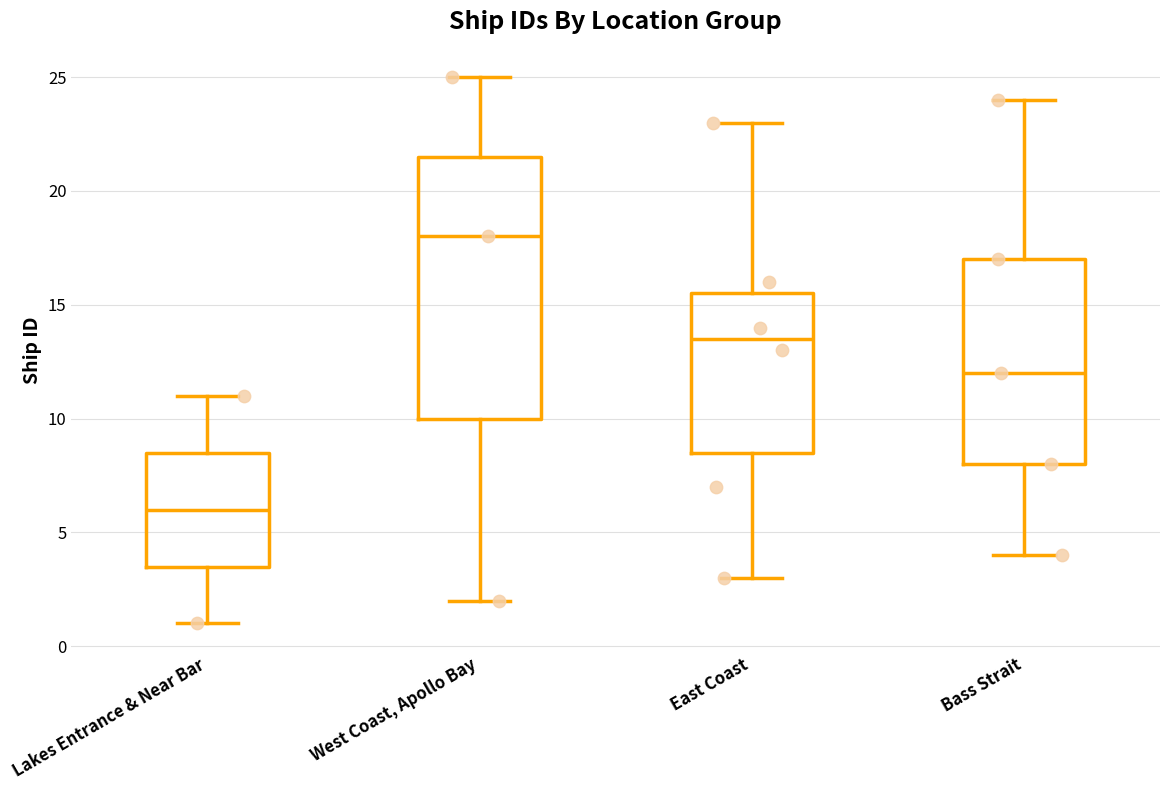

Comparing the boxes themselves (not the whiskers), which one is the tallest?

West Coast, Apollo Bay